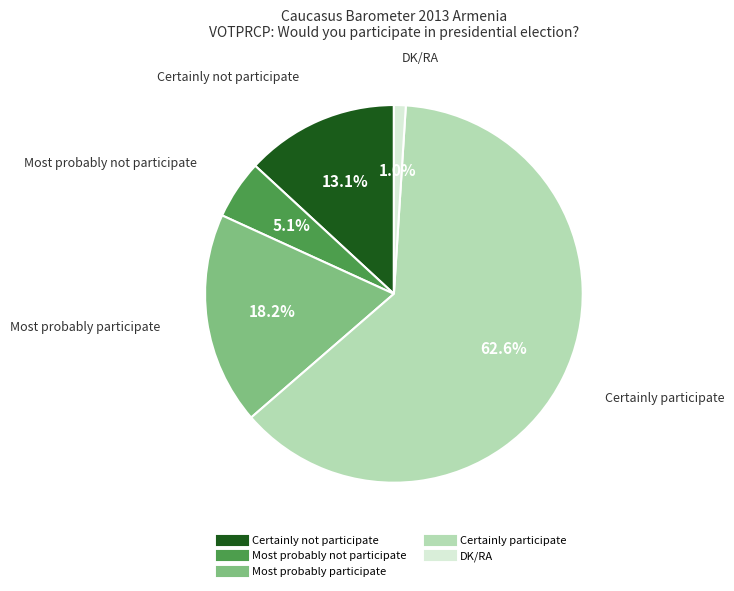

Count the number of slices in the pie.

5